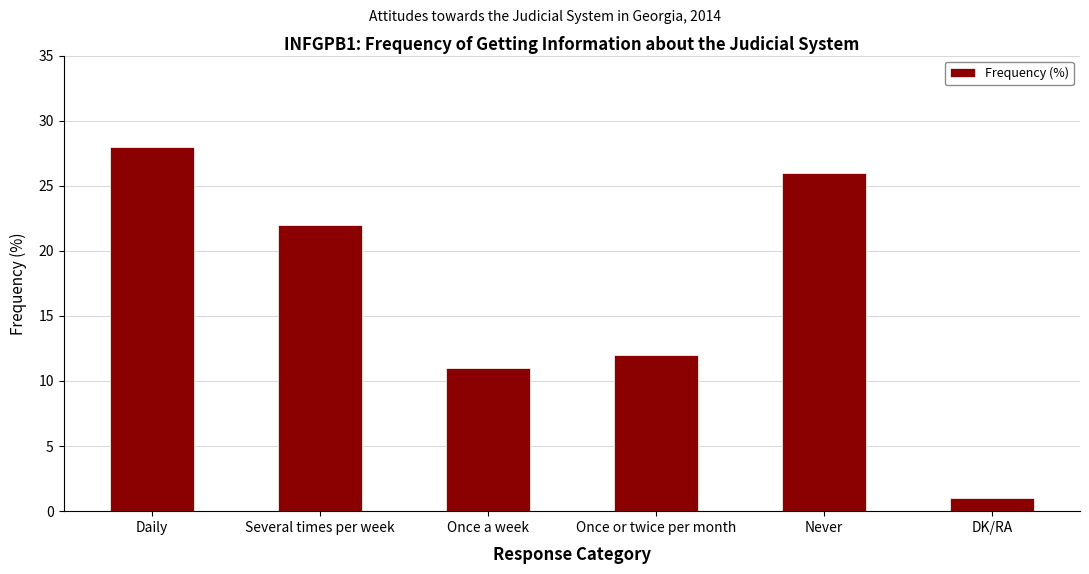

What is the sum of all values?

100